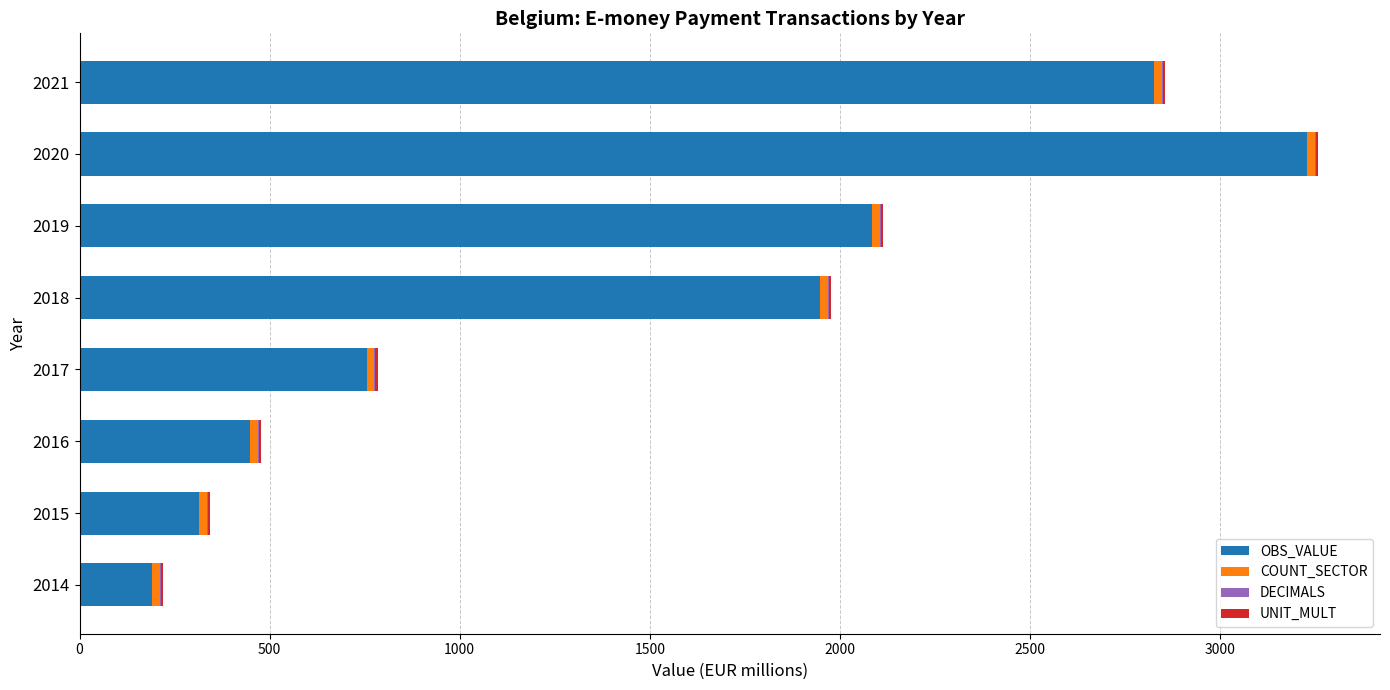

Is it true that OBS_VALUE equals 1326.0 at 2020?

False